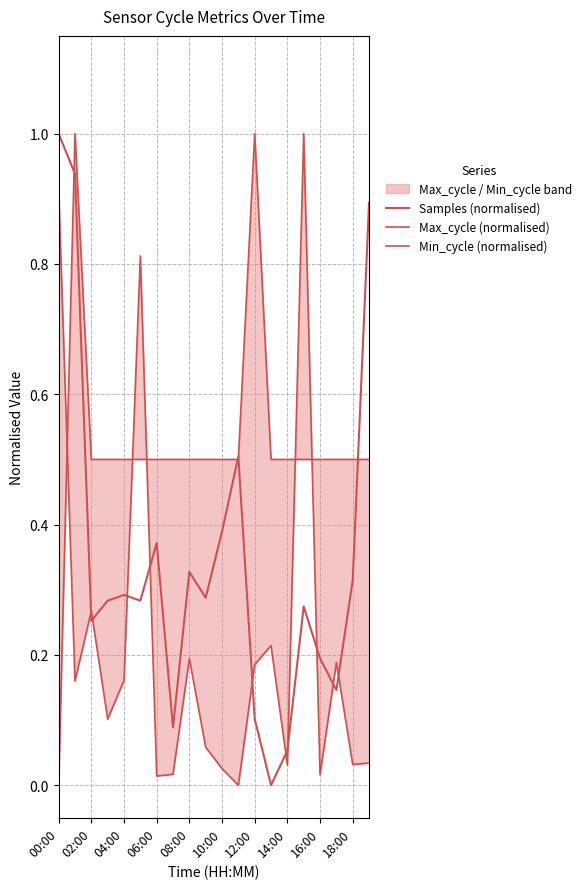

Reading left to right, list all the values displayed in this chart.

Samples (normalised): 1.0	0.9	0.3	0.3	0.3	0.3	0.4	0.1	0.3	0.3	0.4	0.5	0.1	0.0	0.1	0.3	0.2	0.1	0.3	0.9
Max_cycle (normalised): 0.9	0.2	0.3	0.1	0.2	0.8	0.0	0.0	0.2	0.1	0.0	0.0	0.2	0.2	0.0	1.0	0.0	0.2	0.0	0.0
Min_cycle (normalised): 0.0	1.0	0.5	0.5	0.5	0.5	0.5	0.5	0.5	0.5	0.5	0.5	1.0	0.5	0.5	0.5	0.5	0.5	0.5	0.5